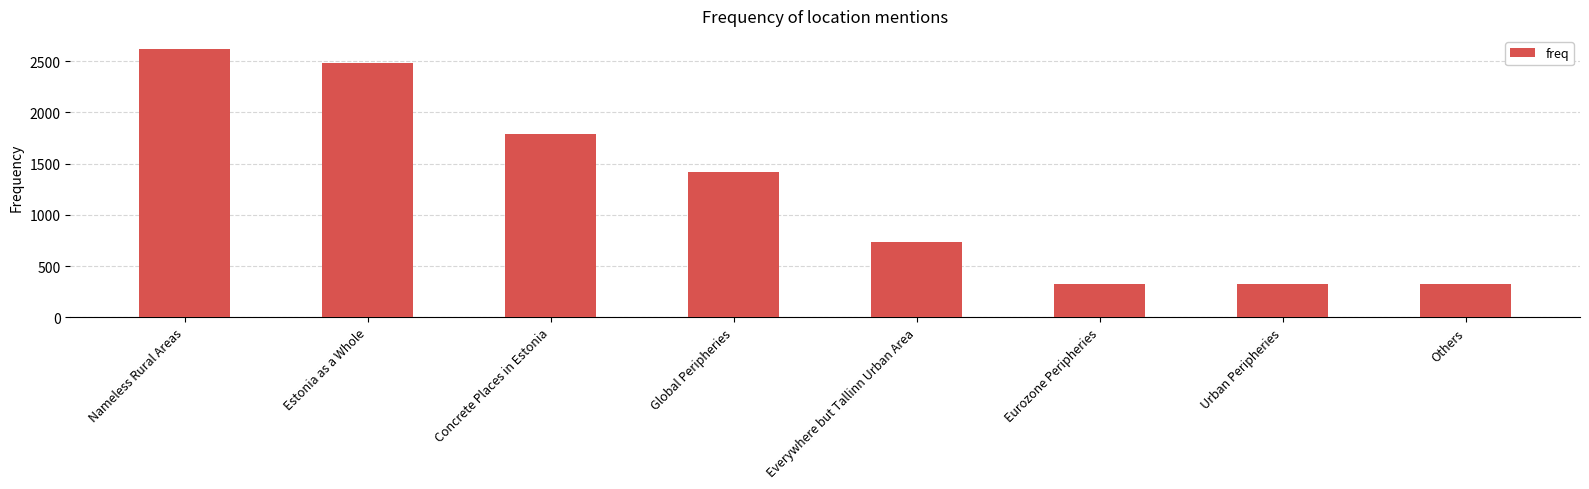

What is the smallest value displayed?

321